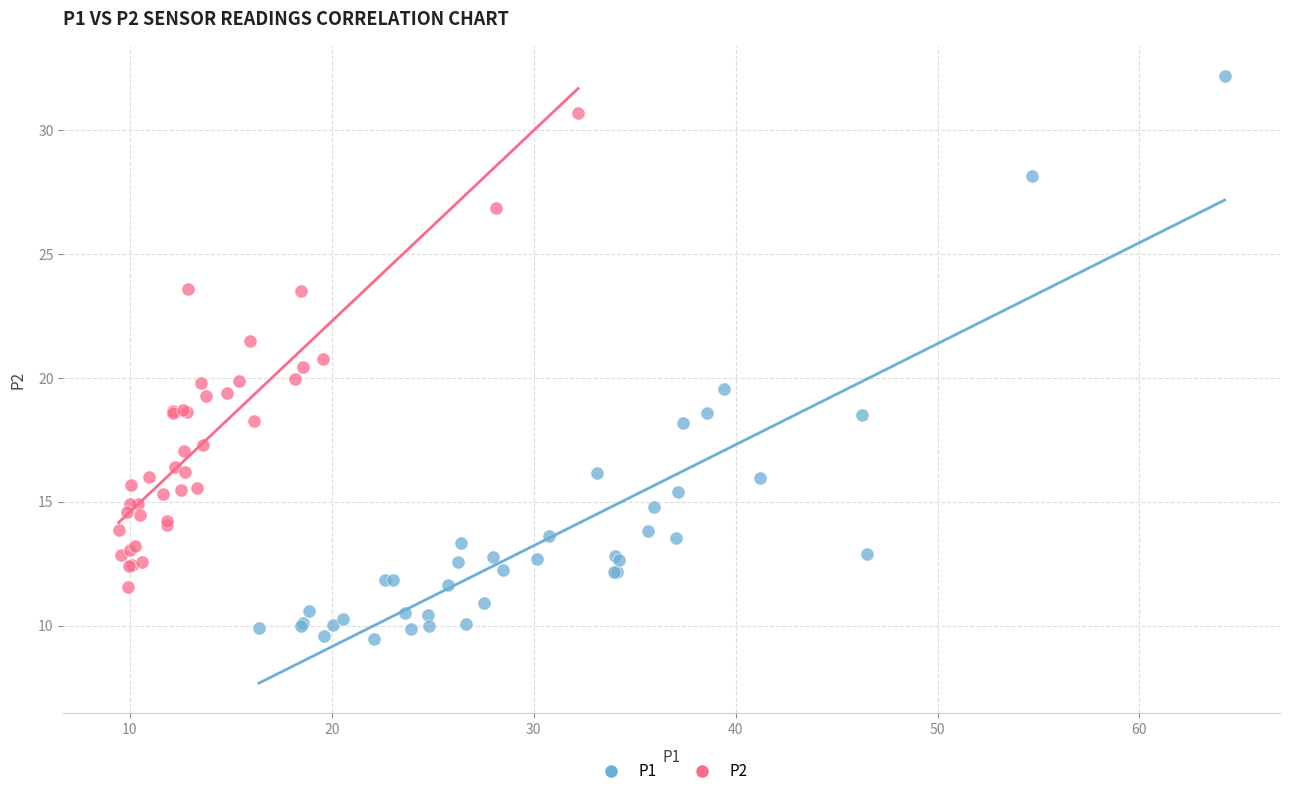

Which series has the widest spread of Y values?

P1